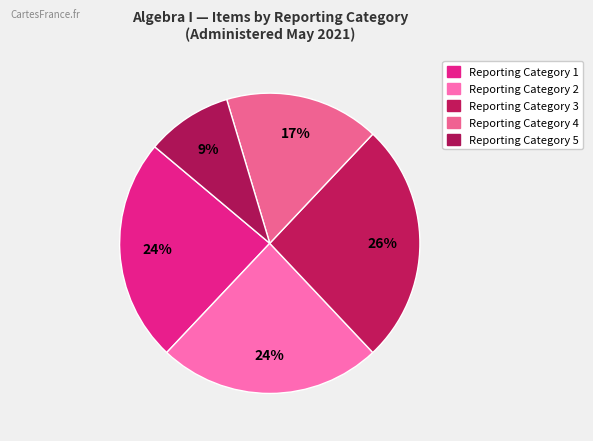

Does any single category account for the majority?

No